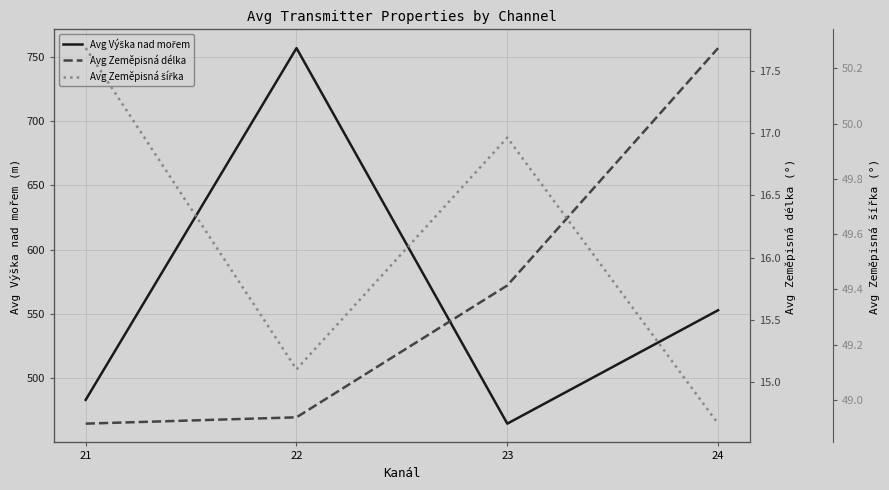

True or false: Avg Výška nad mořem and Avg Zeměpisná délka intersect in this chart.

False